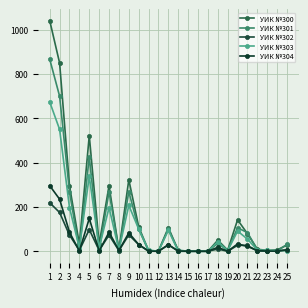

Rank the series by their maximum value, from highest to lowest.

УИК №300, УИК №301, УИК №303, УИК №304, УИК №302